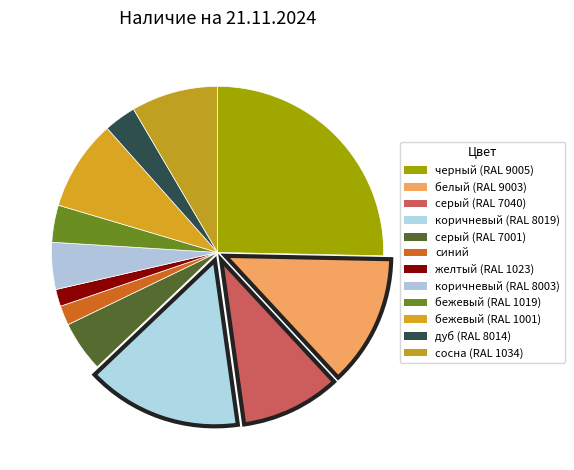

Rank the categories by value from lowest to highest.

желтый (RAL 1023), синий, дуб (RAL 8014), бежевый (RAL 1019), коричневый (RAL 8003), серый (RAL 7001), сосна (RAL 1034), бежевый (RAL 1001), серый (RAL 7040), белый (RAL 9003), коричневый (RAL 8019), черный (RAL 9005)